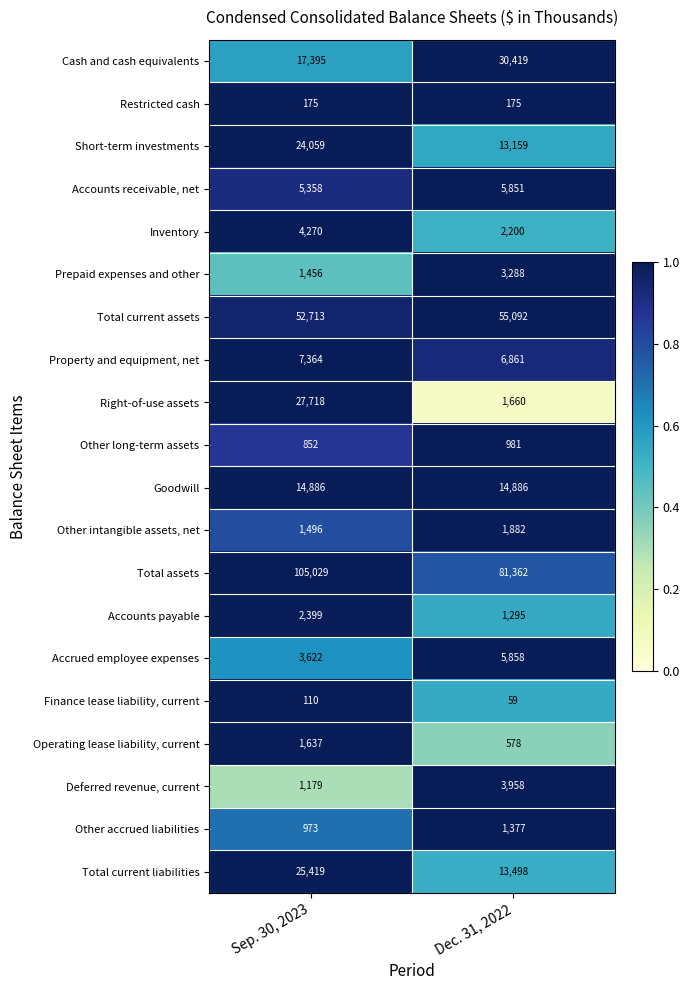

At which category is the sum across all series the highest?

Sep. 30, 2023